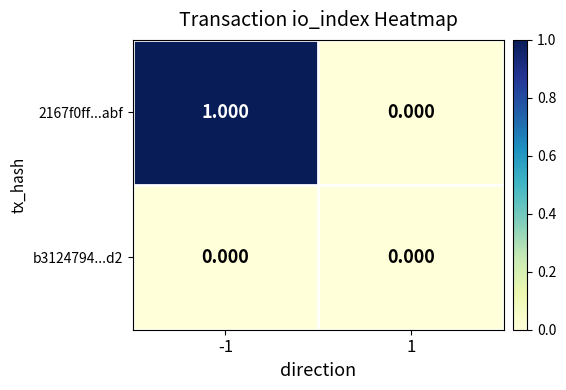

How many positive values does the 2167f0ff...abf series have?

1